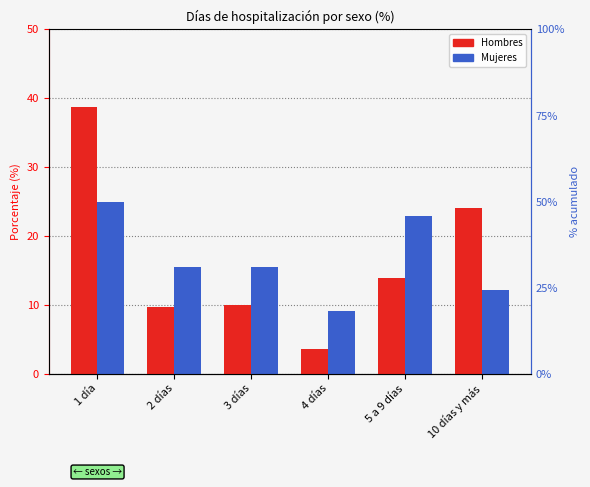

List the series in order of their peak value, lowest first.

Mujeres, Hombres